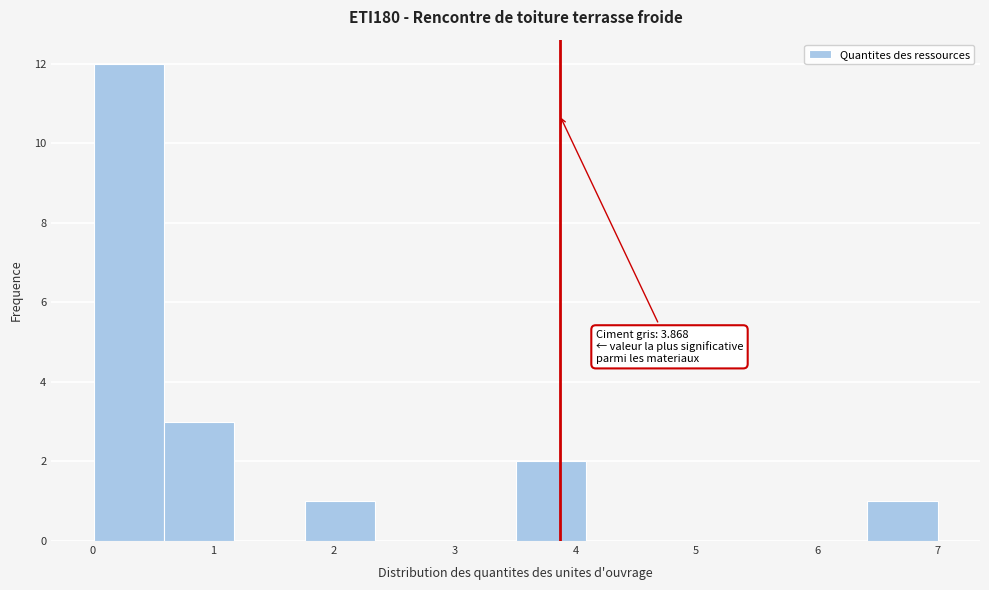

Which range on the x-axis has the tallest bar?

0.0 to 0.6